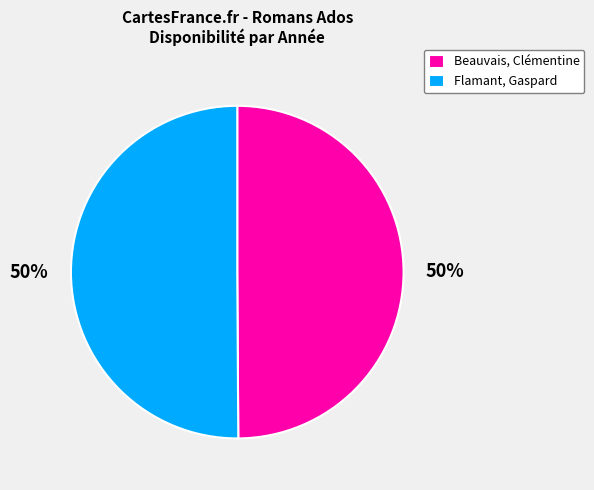

Approximately how many times larger is the value at Flamant, Gaspard compared to Beauvais, Clémentine?

1.0